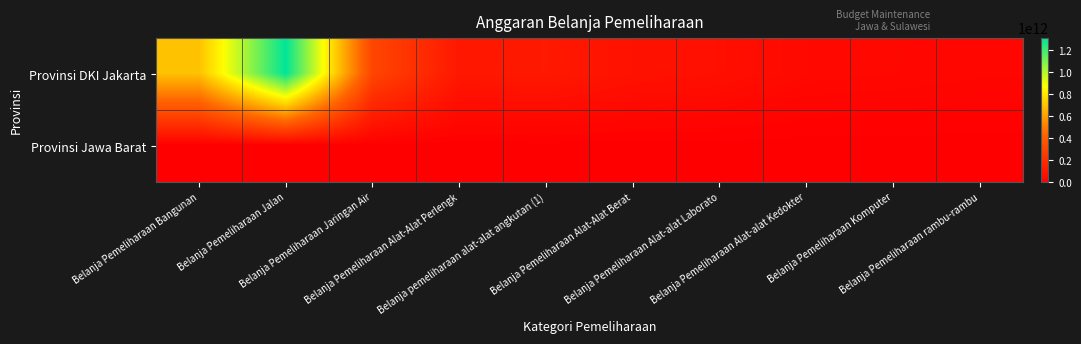

Rank the series by their average value, from highest to lowest.

Provinsi DKI Jakarta, Provinsi Jawa Barat